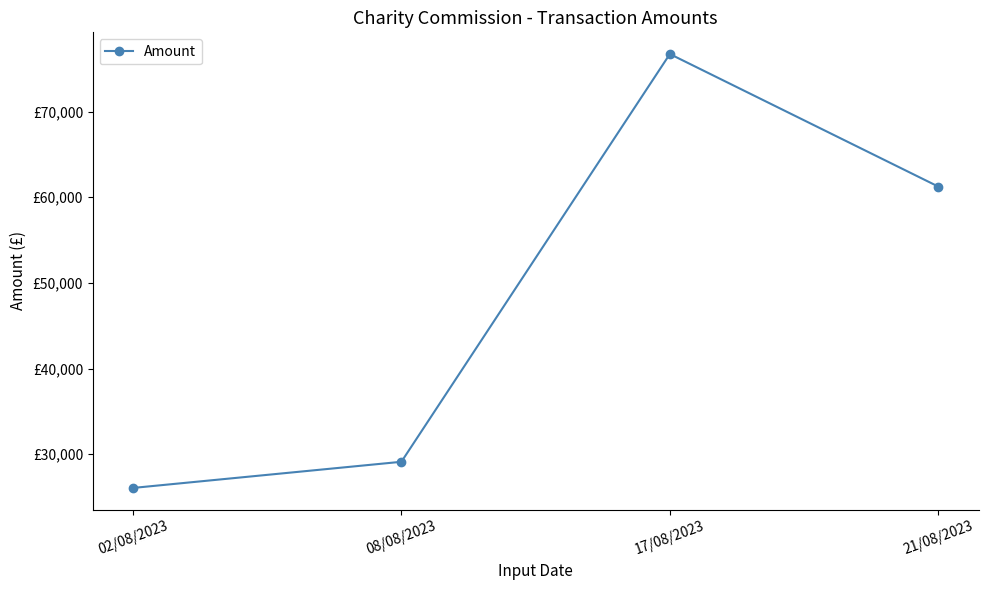

Approximately how many times larger is the value at 17/08/2023 compared to 08/08/2023?

2.6